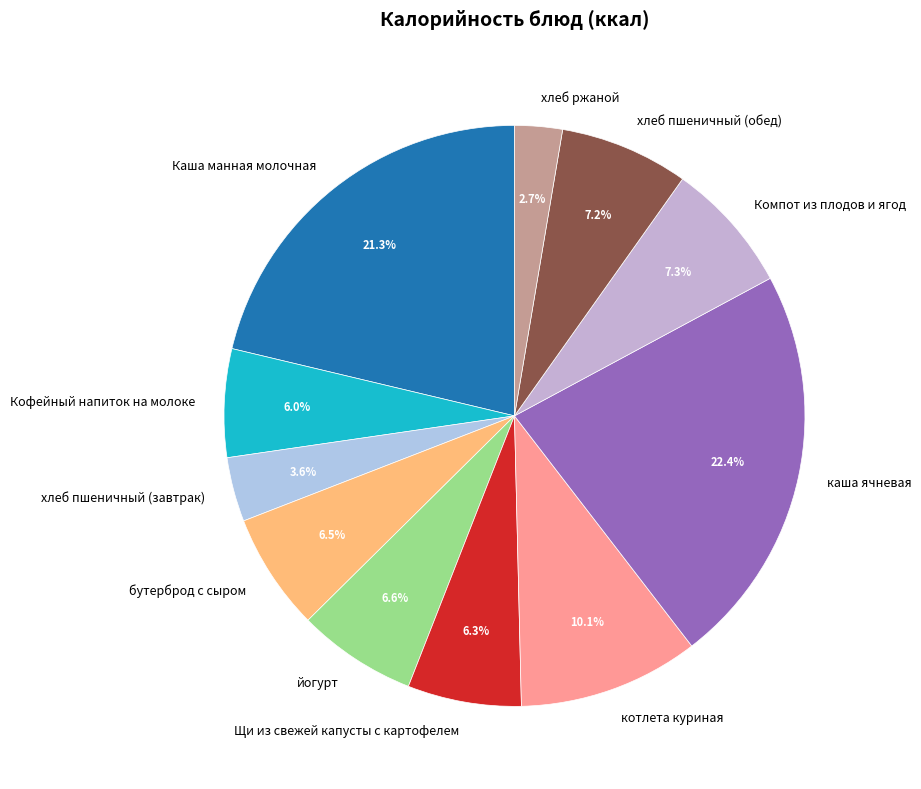

Is there a majority slice in this chart?

No